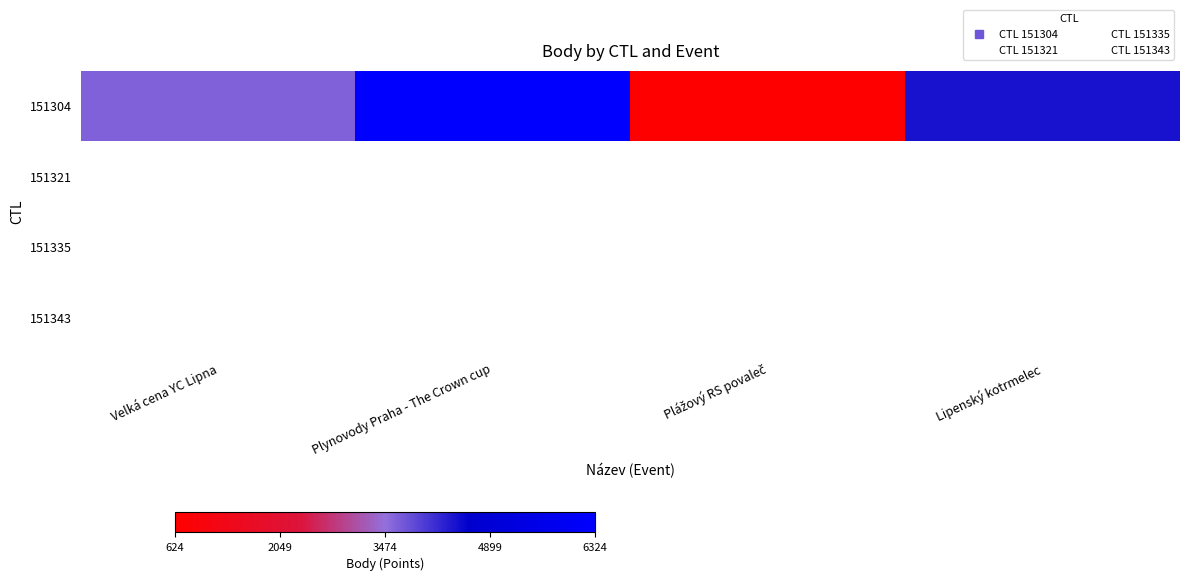

Rank the categories by 151304 value from lowest to highest.

Plážový RS povaleč, Velká cena YC Lipna, Lipenský kotrmelec, Plynovody Praha - The Crown cup